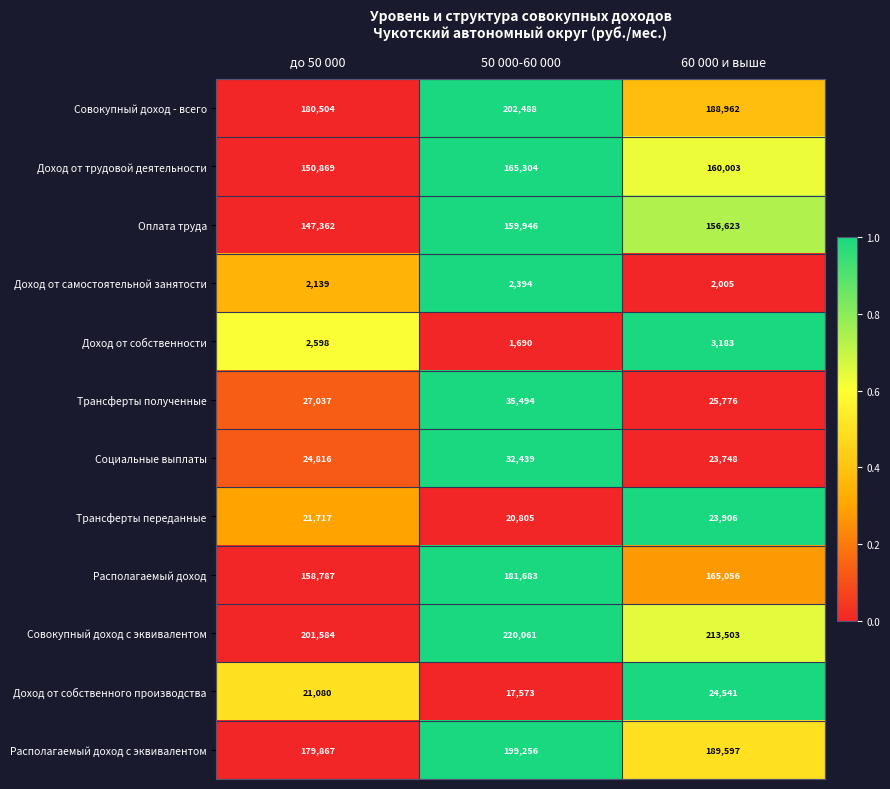

What is the maximum value shown in the chart?

220061